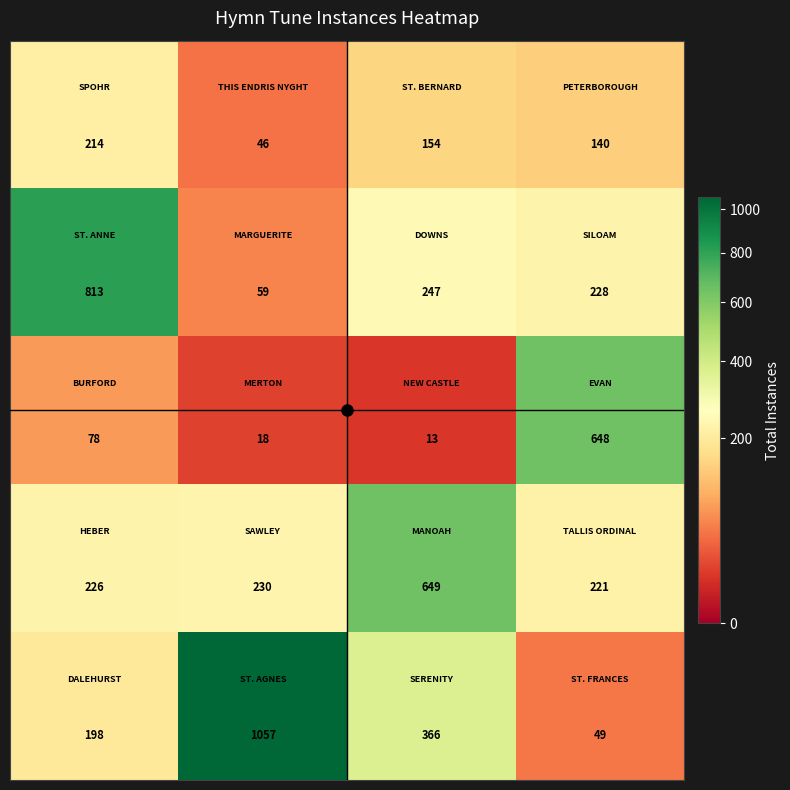

At how many categories does at least one series exceed 114?

4